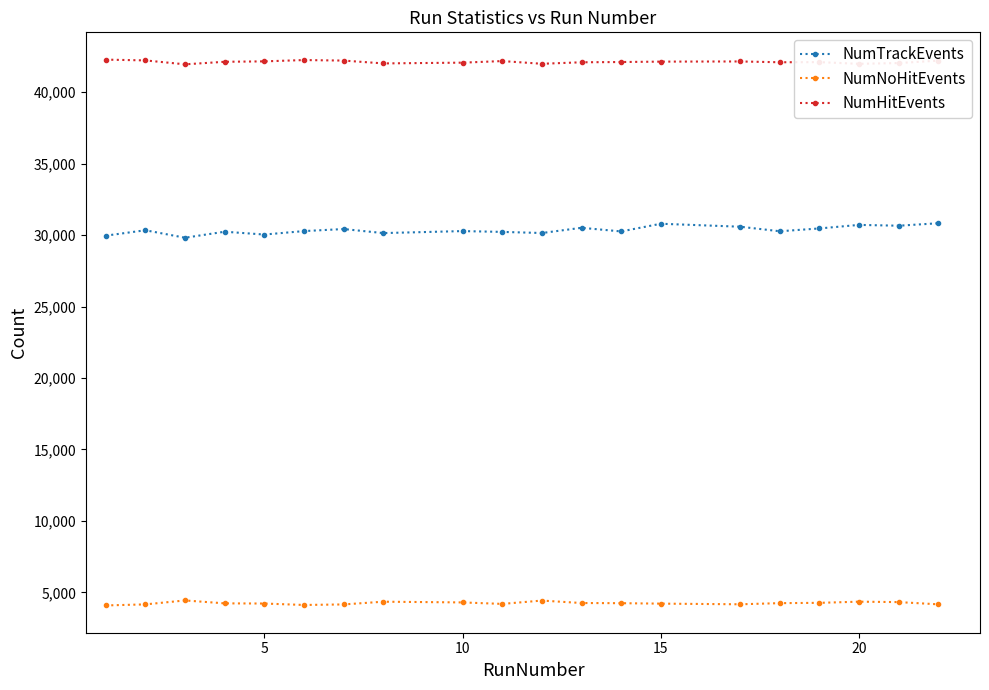

True or false: NumHitEvents and NumNoHitEvents intersect in this chart.

False